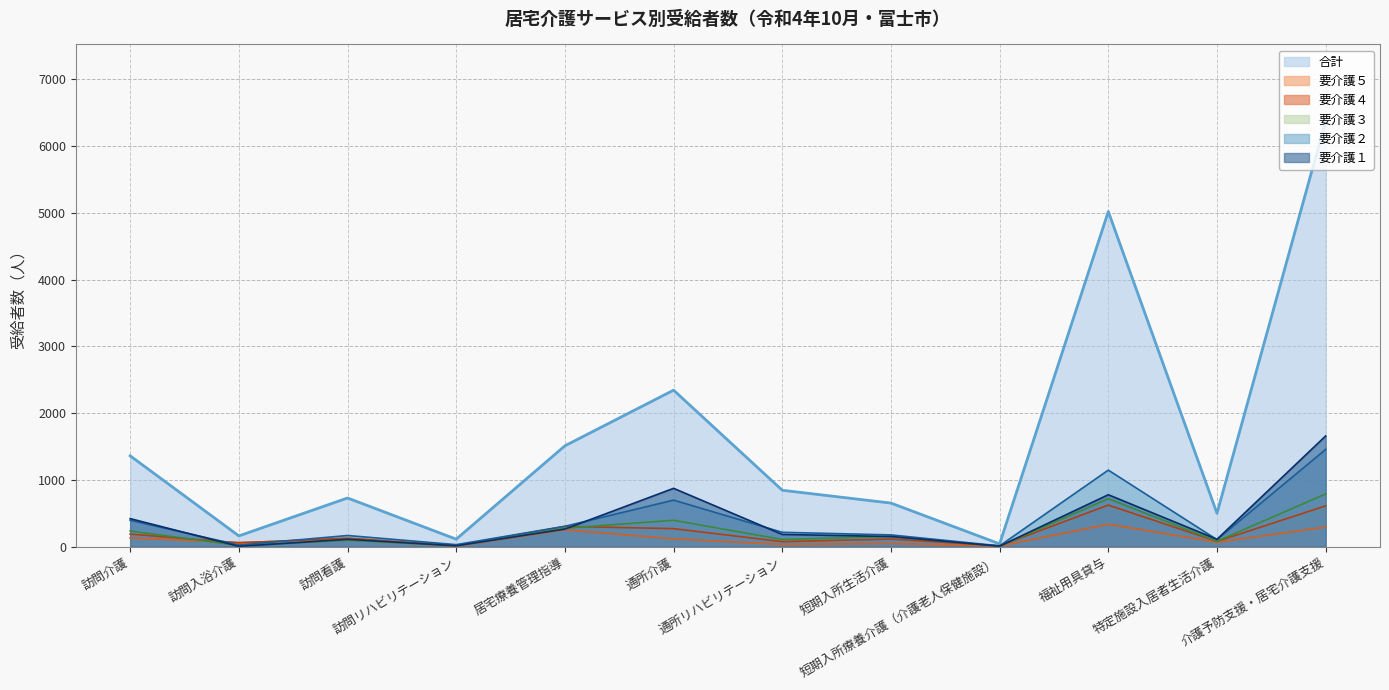

Rank the categories by 合計 value from highest to lowest.

介護予防支援・居宅介護支援, 福祉用具貸与, 通所介護, 居宅療養管理指導, 訪問介護, 通所リハビリテーション, 訪問看護, 短期入所生活介護, 特定施設入居者生活介護, 訪問入浴介護, 訪問リハビリテーション, 短期入所療養介護（介護老人保健施設）